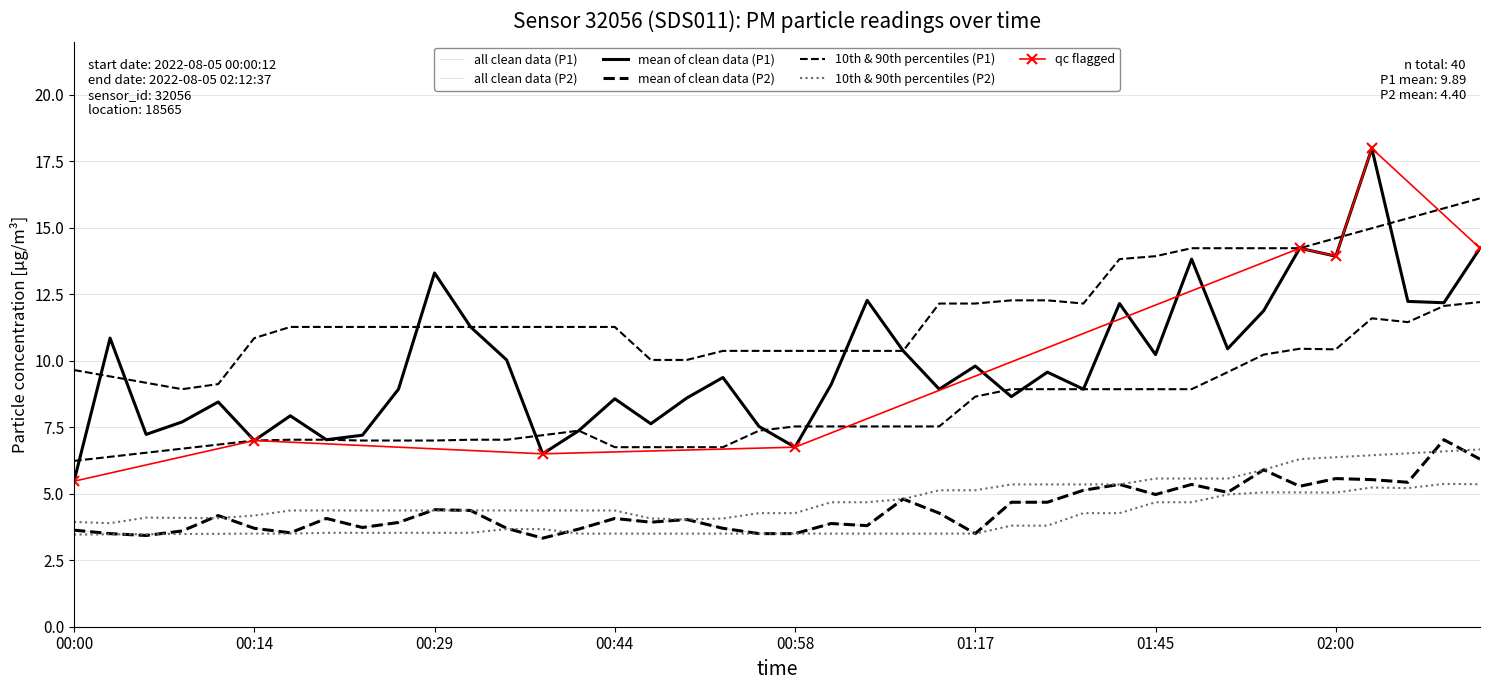

Which category has the highest value in the P2 series?

02:09